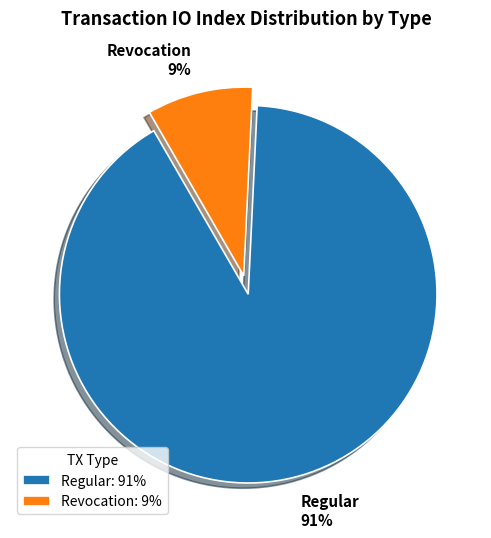

The Regular slice represents 91% of the pie. True or false?

True